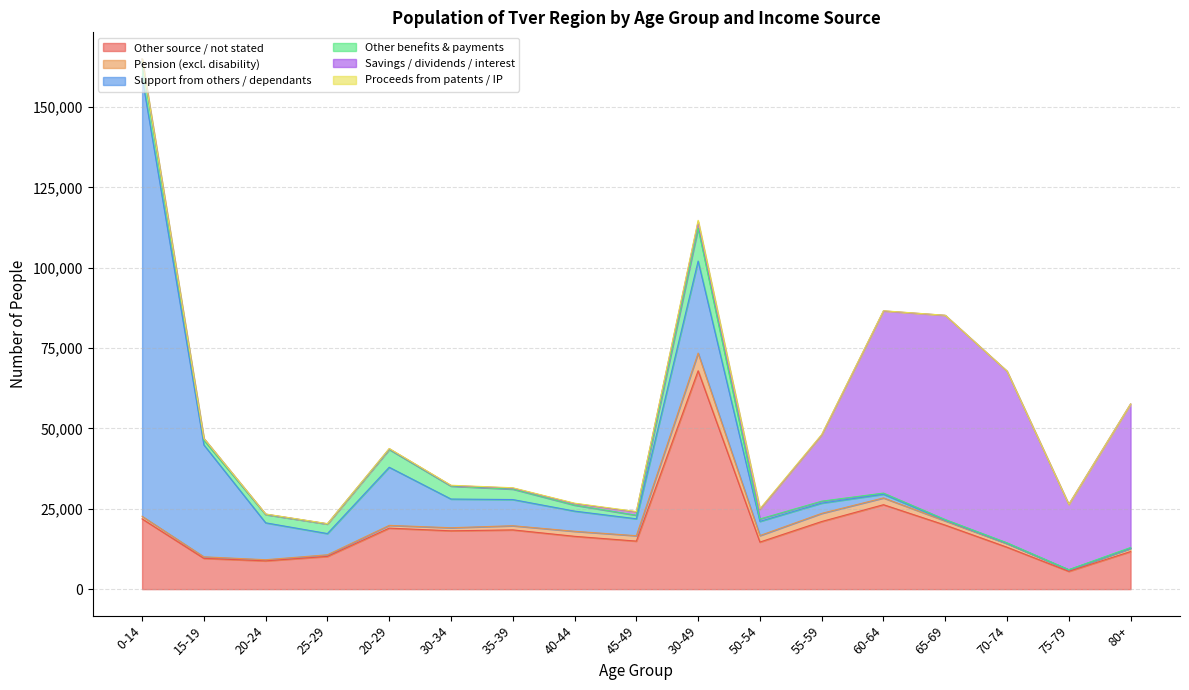

At which category is the sum across all series the highest?

0-14